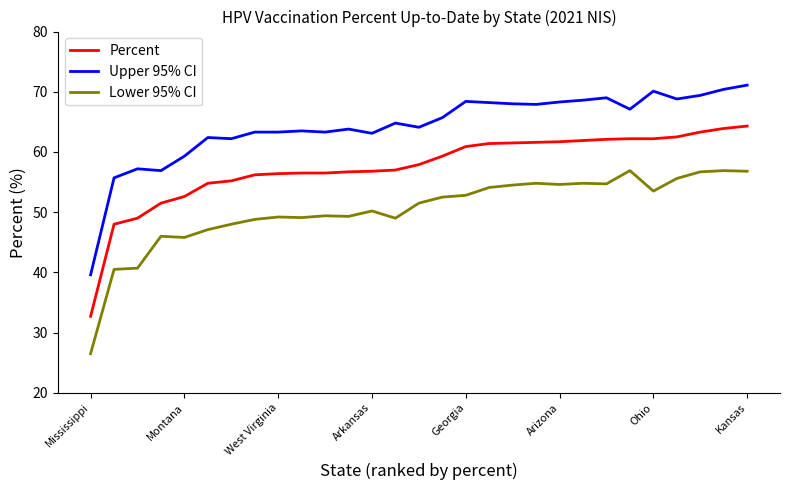

True or false: Lower 95% CI and Percent cross at least once.

False